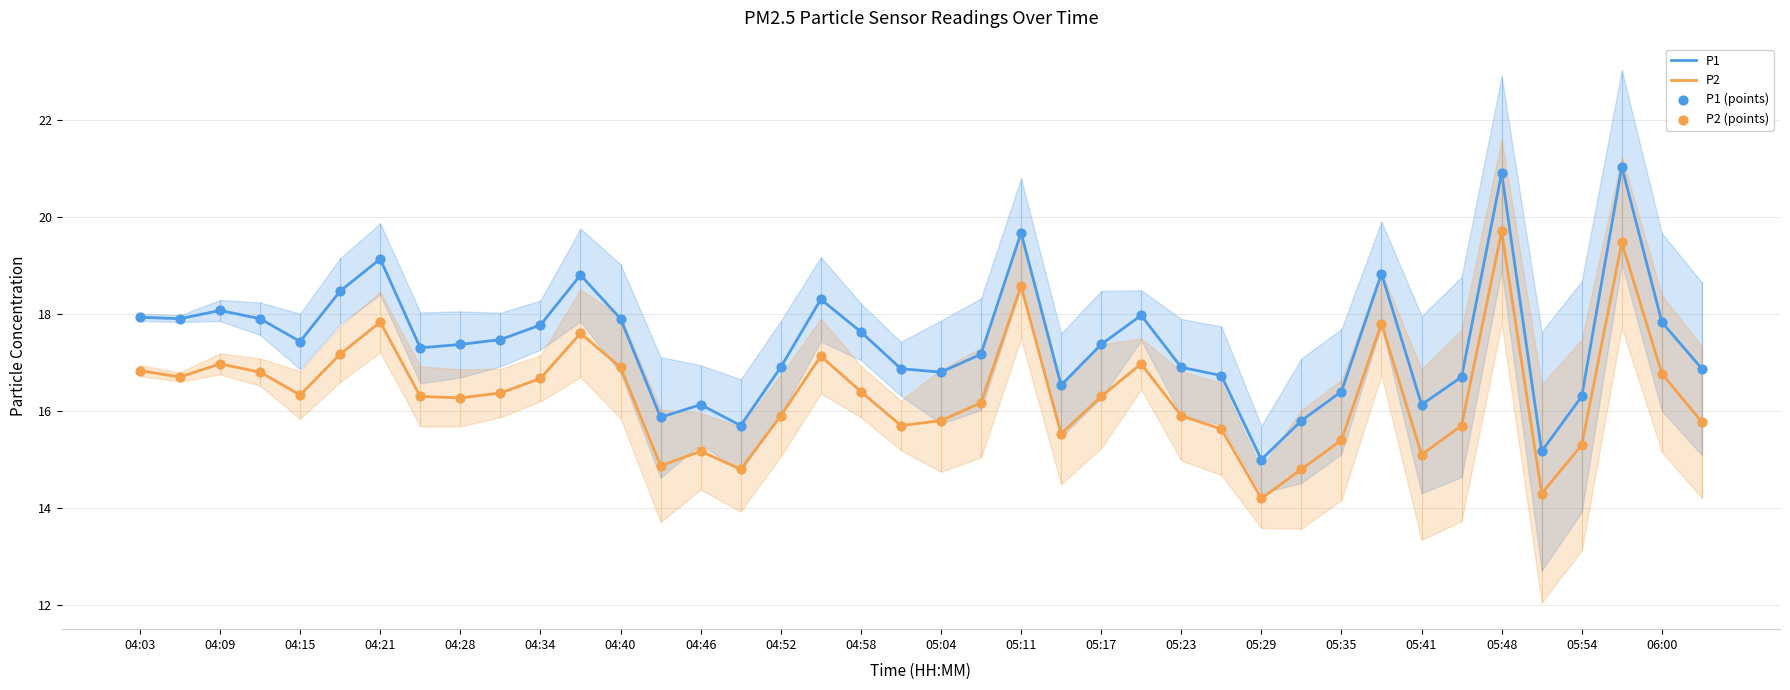

Is the value of P1 at 05:23 greater than the value of P2 at 05:54?

Yes